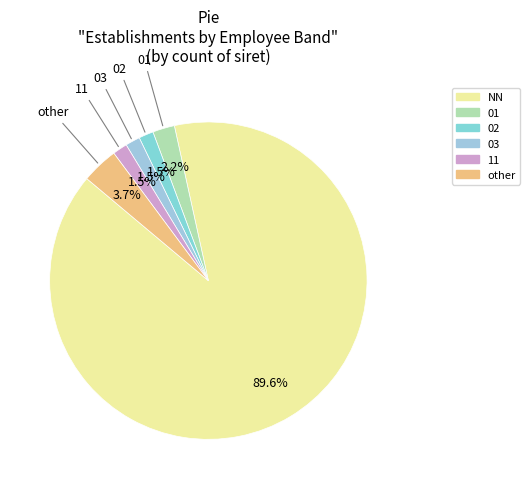

The 01 slice represents 2% of the pie. True or false?

True